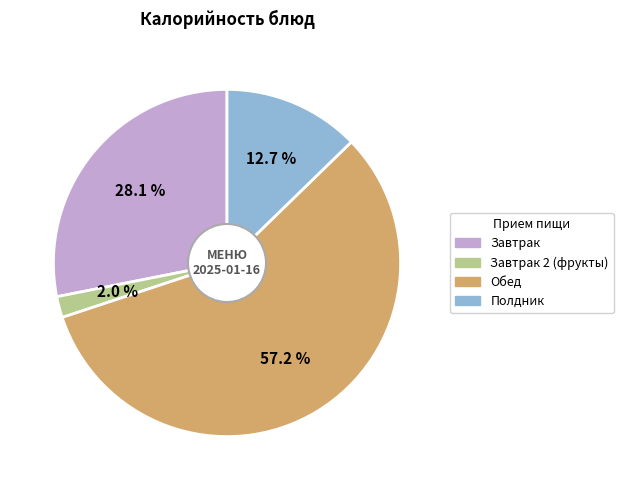

Does any single category account for the majority?

Yes